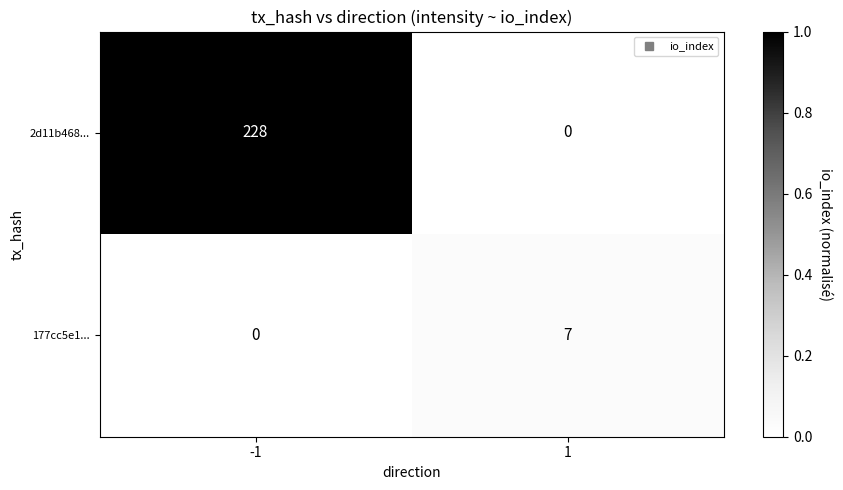

How many distinct data groups are displayed?

2